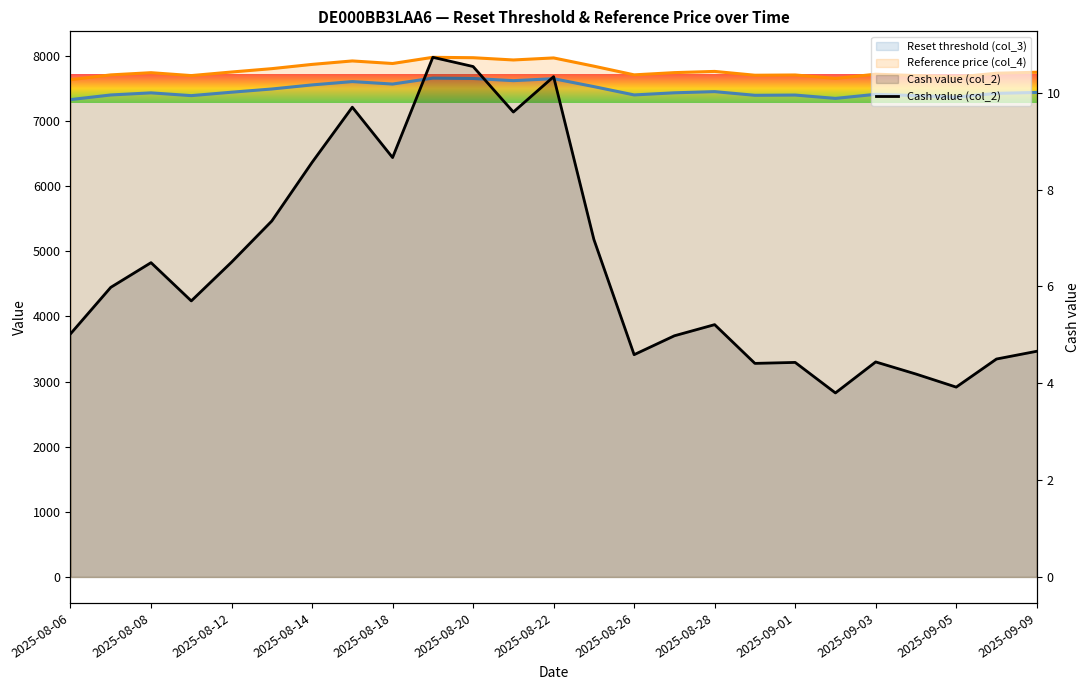

Which series changed the most between 2025-09-03 and 23?

Reference price (col_4)